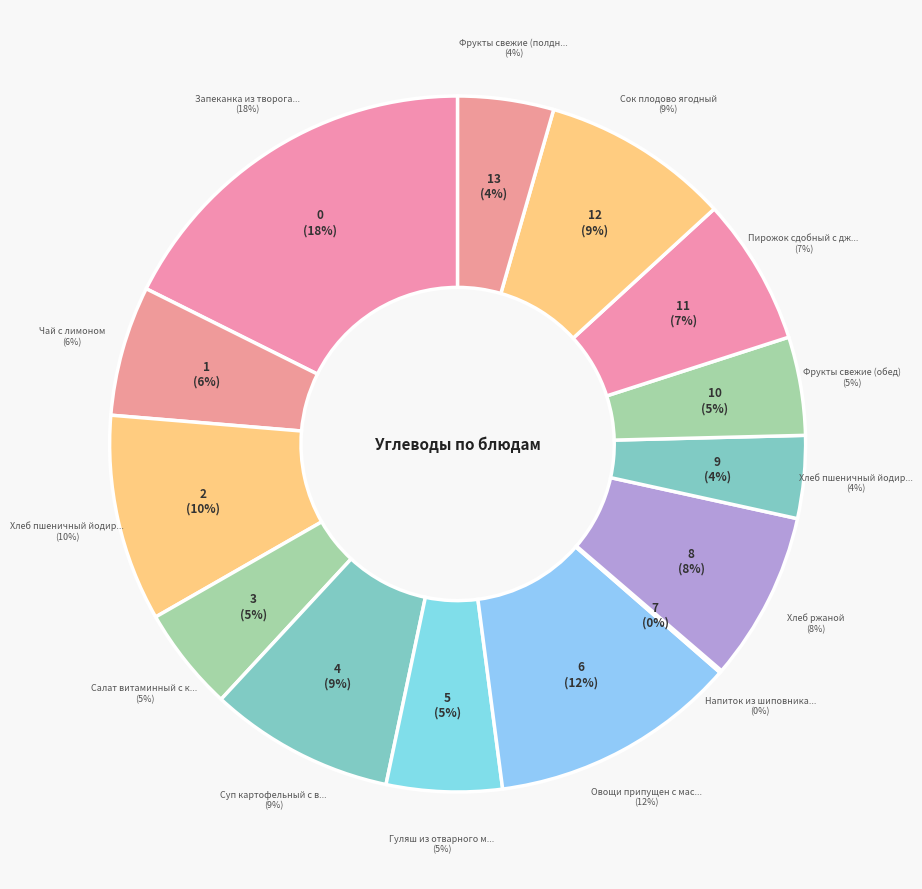

How many slices are in this pie chart?

14